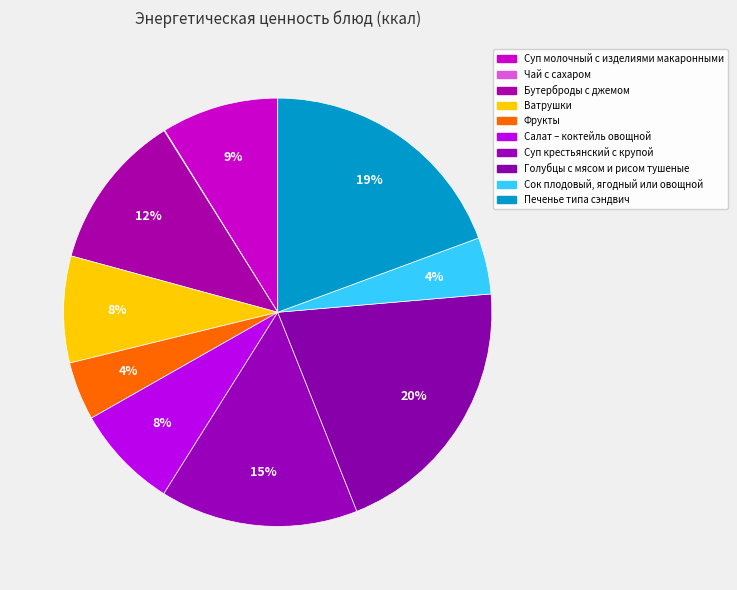

How many segments does this pie chart have?

10